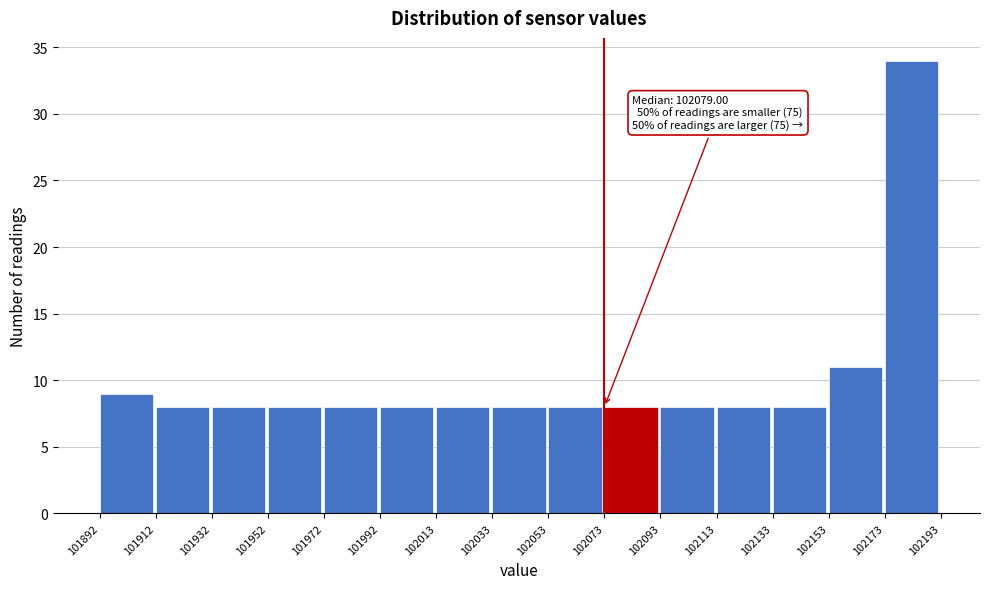

Which range on the x-axis has the tallest bar?

102173 to 102193